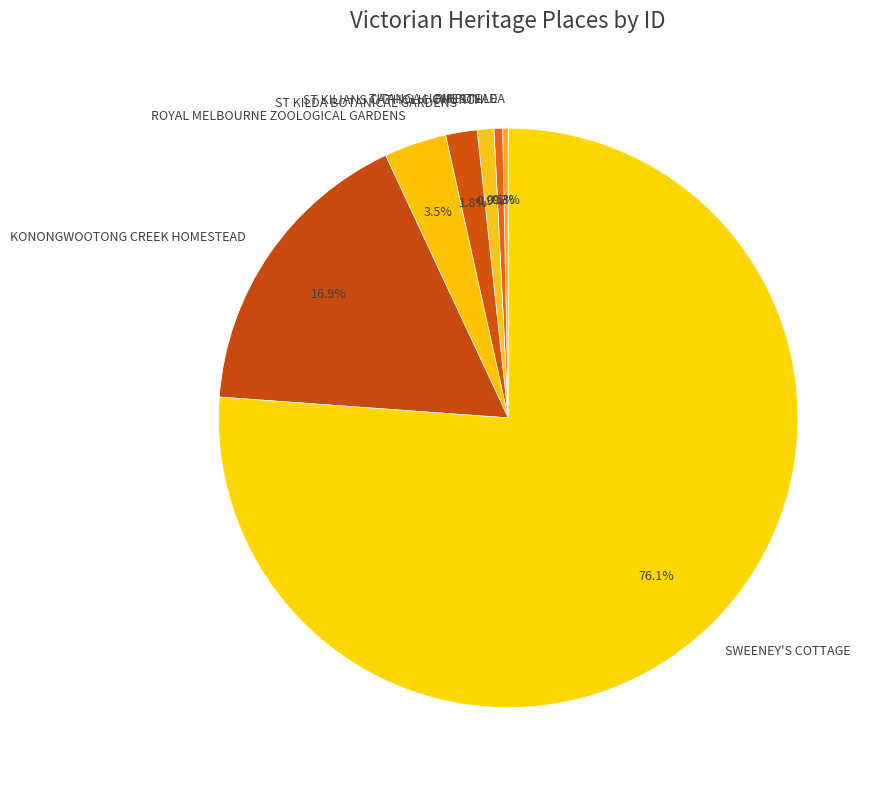

What is the largest slice in the pie chart?

SWEENEY'S COTTAGE